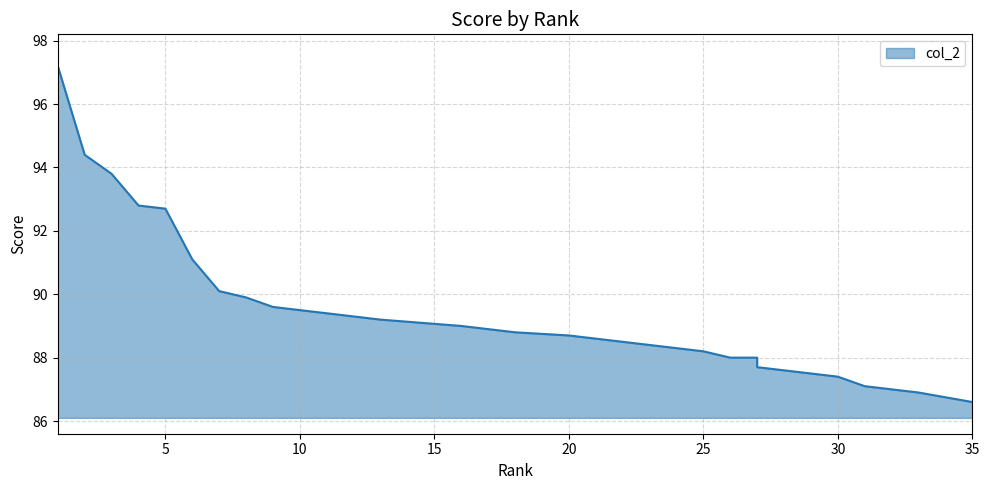

Which has a higher value, 8 or 5?

5